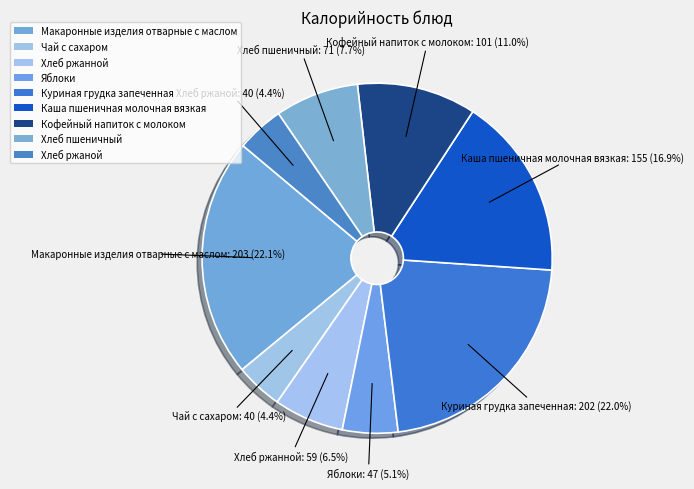

True or false: Хлеб пшеничный accounts for 1% of the total.

False